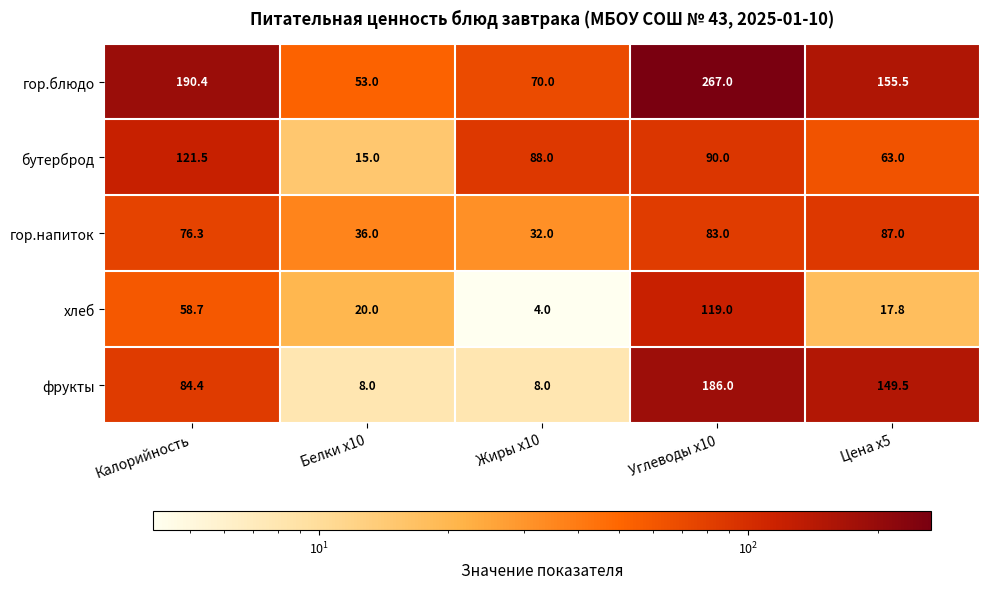

Reading right to left, what are all the values shown in this chart?

гор.блюдо: Цена x5=155.5	Углеводы x10=267.0	Жиры x10=70.0	Белки x10=53.0	Калорийность=190.4
бутерброд: Цена x5=63.0	Углеводы x10=90.0	Жиры x10=88.0	Белки x10=15.0	Калорийность=121.5
гор.напиток: Цена x5=87.0	Углеводы x10=83.0	Жиры x10=32.0	Белки x10=36.0	Калорийность=76.3
хлеб: Цена x5=17.8	Углеводы x10=119.0	Жиры x10=4.0	Белки x10=20.0	Калорийность=58.7
фрукты: Цена x5=149.5	Углеводы x10=186.0	Жиры x10=8.0	Белки x10=8.0	Калорийность=84.4